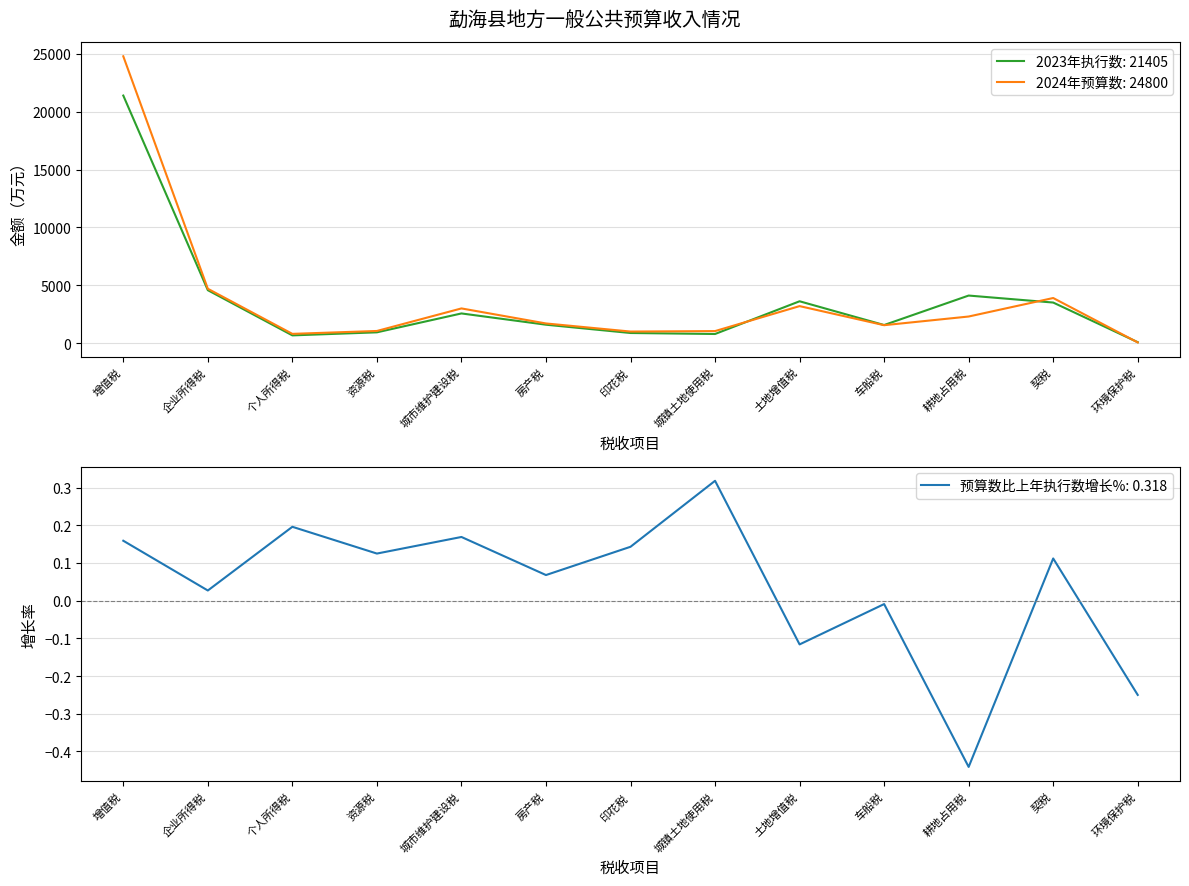

What is the label of the 8th point from the right?

房产税